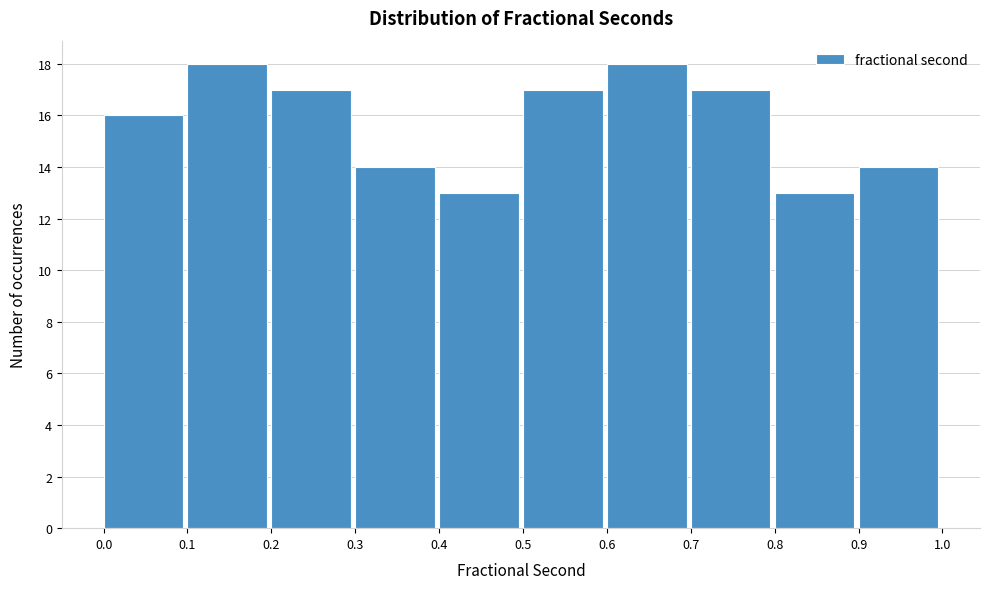

Reading left to right, transcribe this chart: for each bar, give the range it covers on the x-axis and its height. The values are not printed on the chart, so give them approximately, as read against the axis.

0.0 to 0.1: 16
0.1 to 0.2: 18
0.2 to 0.3: 17
0.3 to 0.4: 14
0.4 to 0.5: 13
0.5 to 0.6: 17
0.6 to 0.7: 18
0.7 to 0.8: 17
0.8 to 0.9: 13
0.9 to 1.0: 14